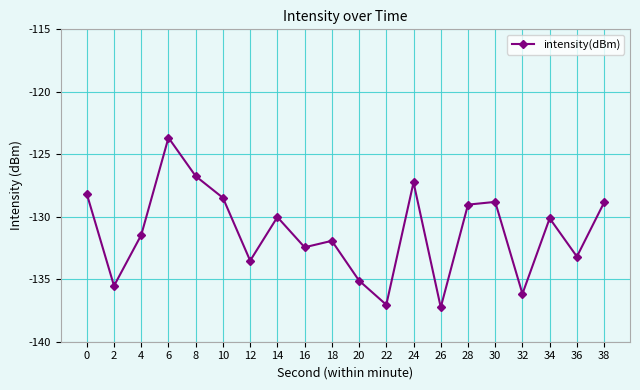

How many points are lower than both their immediate neighbors (excluding endpoints)?

7